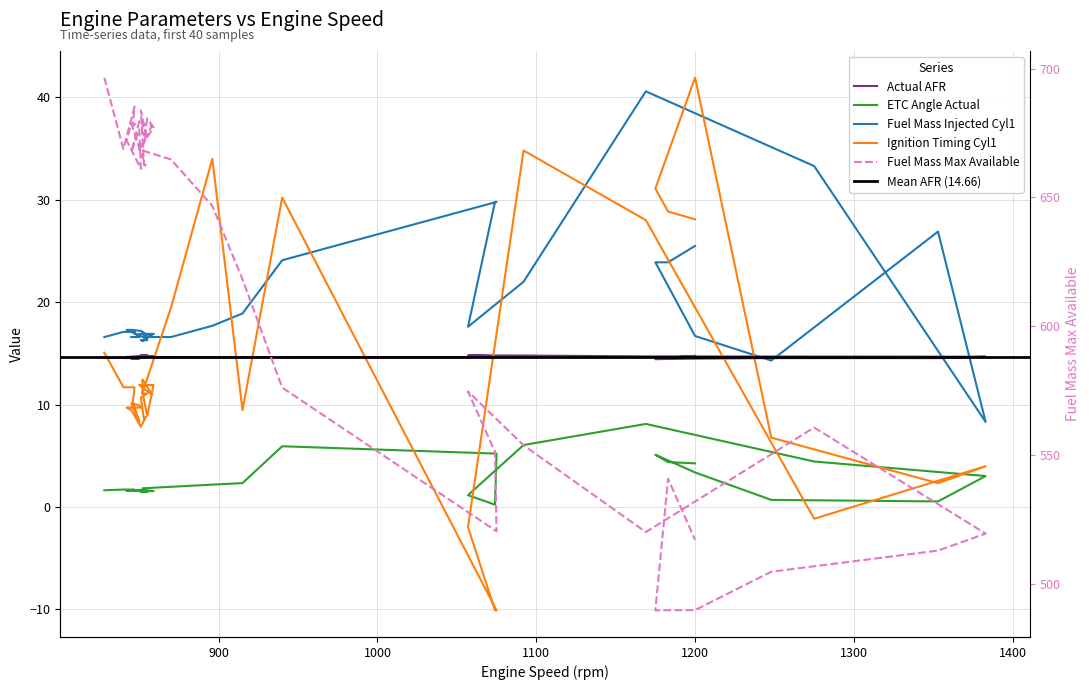

Does the chart have visible grid lines?

Yes